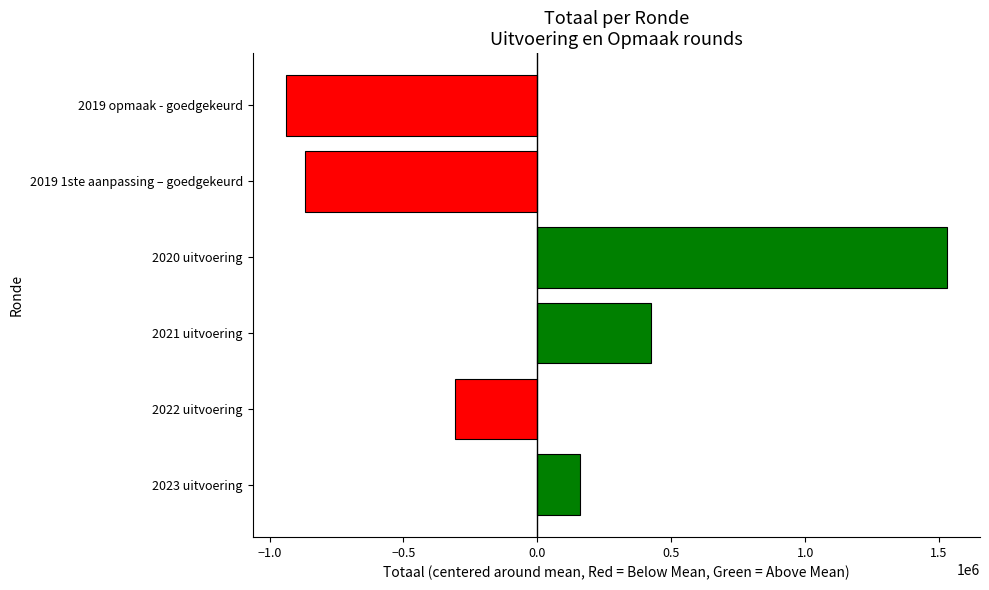

Is it true that the value at 2020 uitvoering is 2044829.6?

False